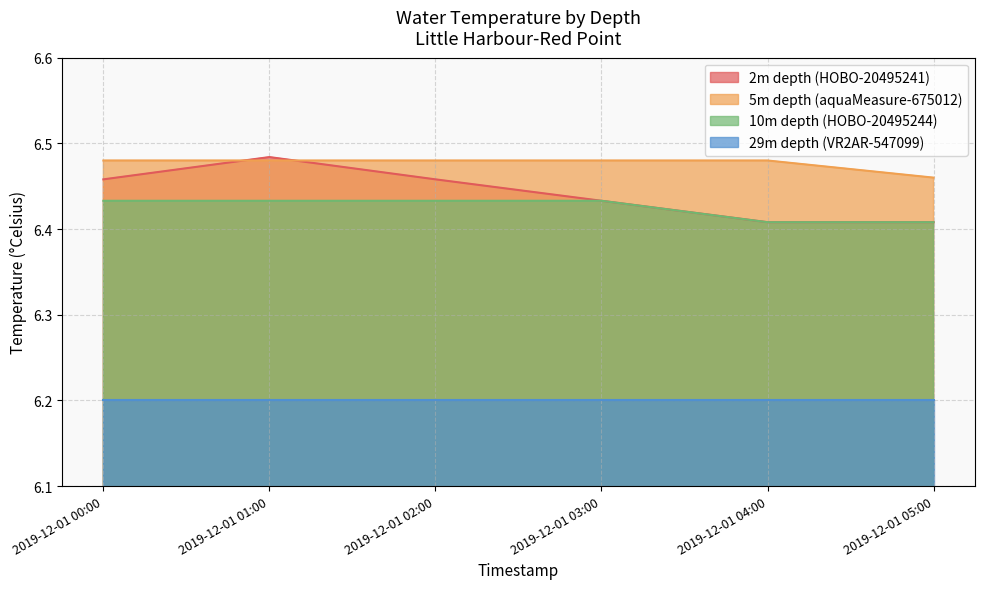

True or false: 10m depth (HOBO-20495244) and 2m depth (HOBO-20495241) cross at least once.

False